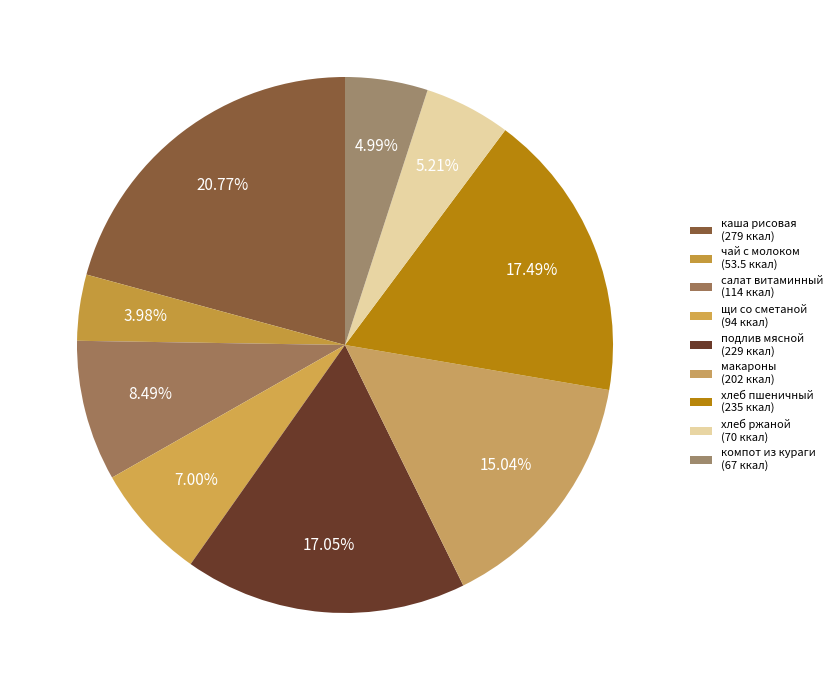

Does подлив мясной account for over 50% of the chart?

No